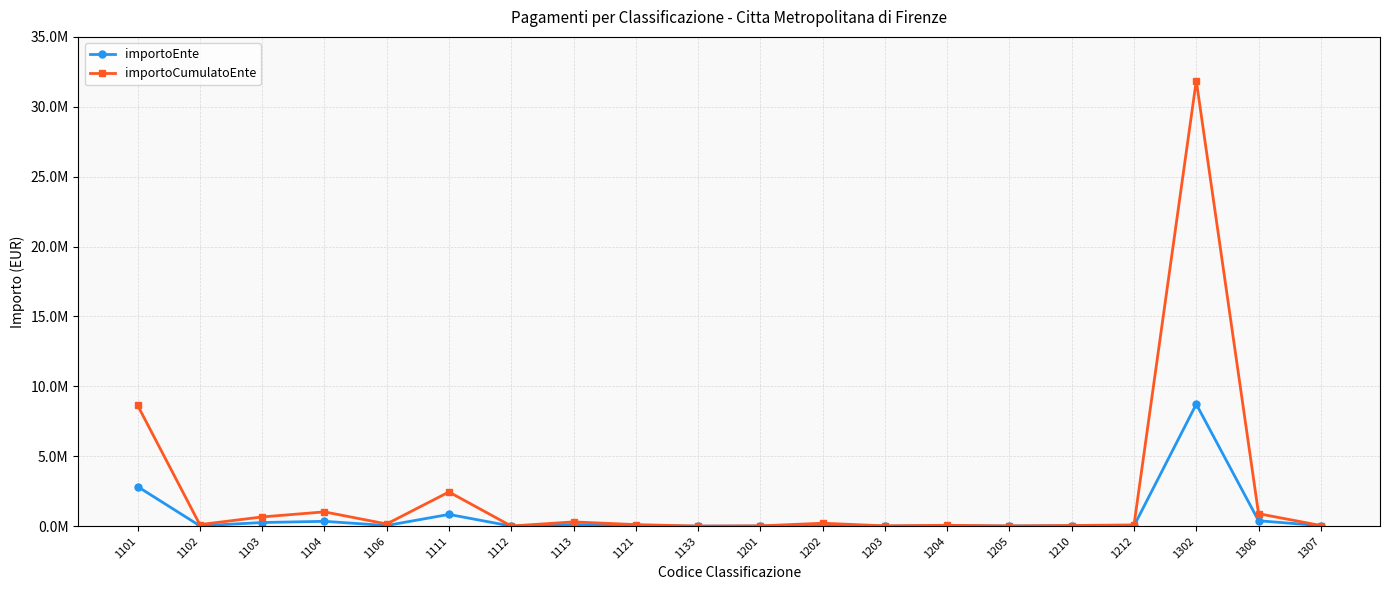

True or false: importoEnte has more than 0 interior local peaks.

True